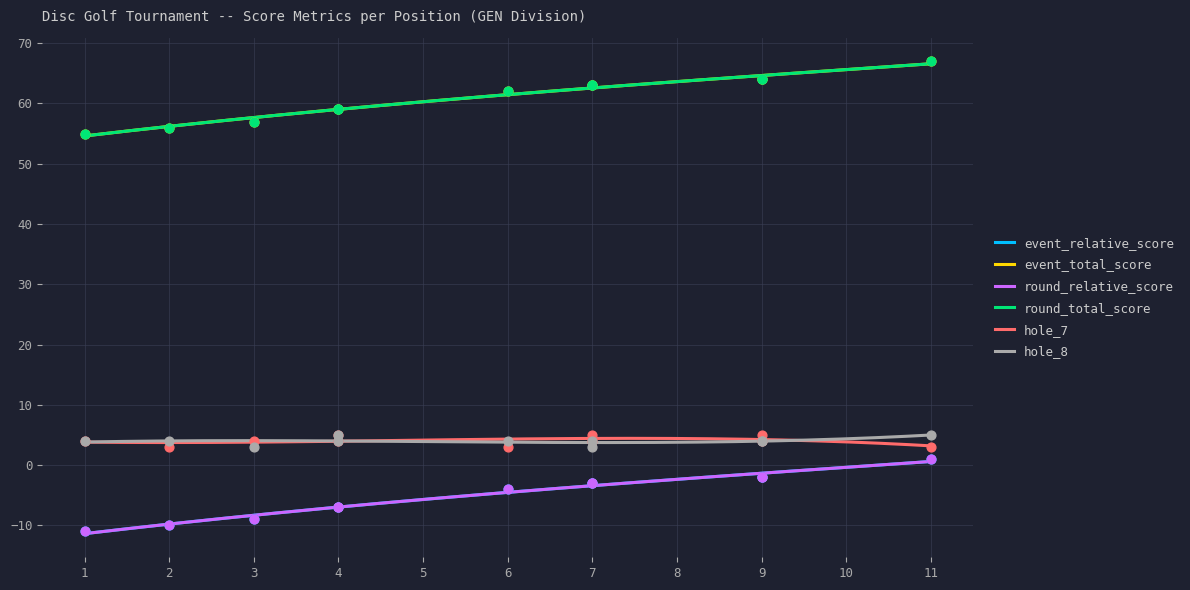

What is the total value across all series at 3?

103